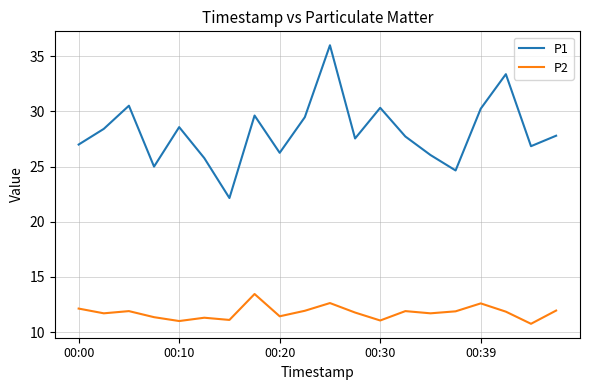

Does the chart display data point markers on the line(s)?

No